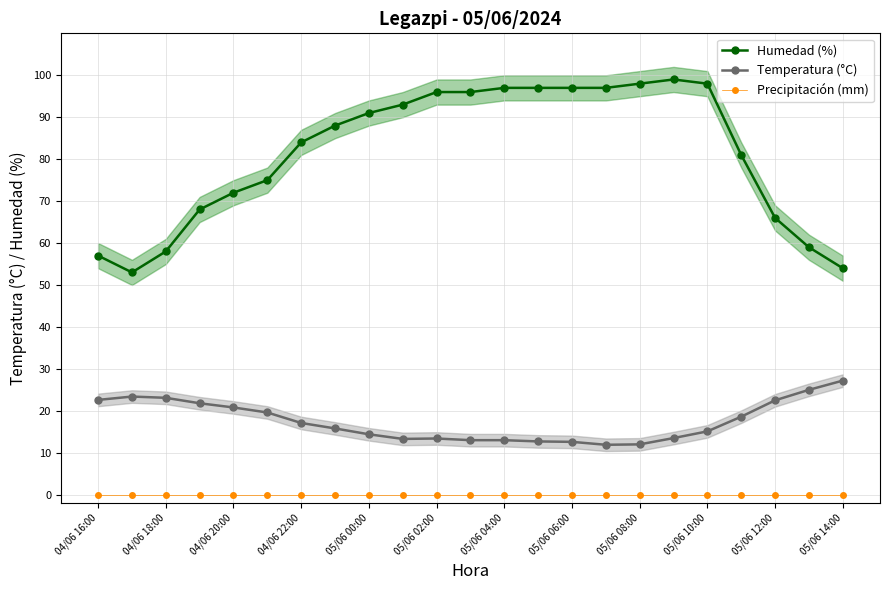

True or false: Humedad (%) and Temperatura (°C) intersect in this chart.

False